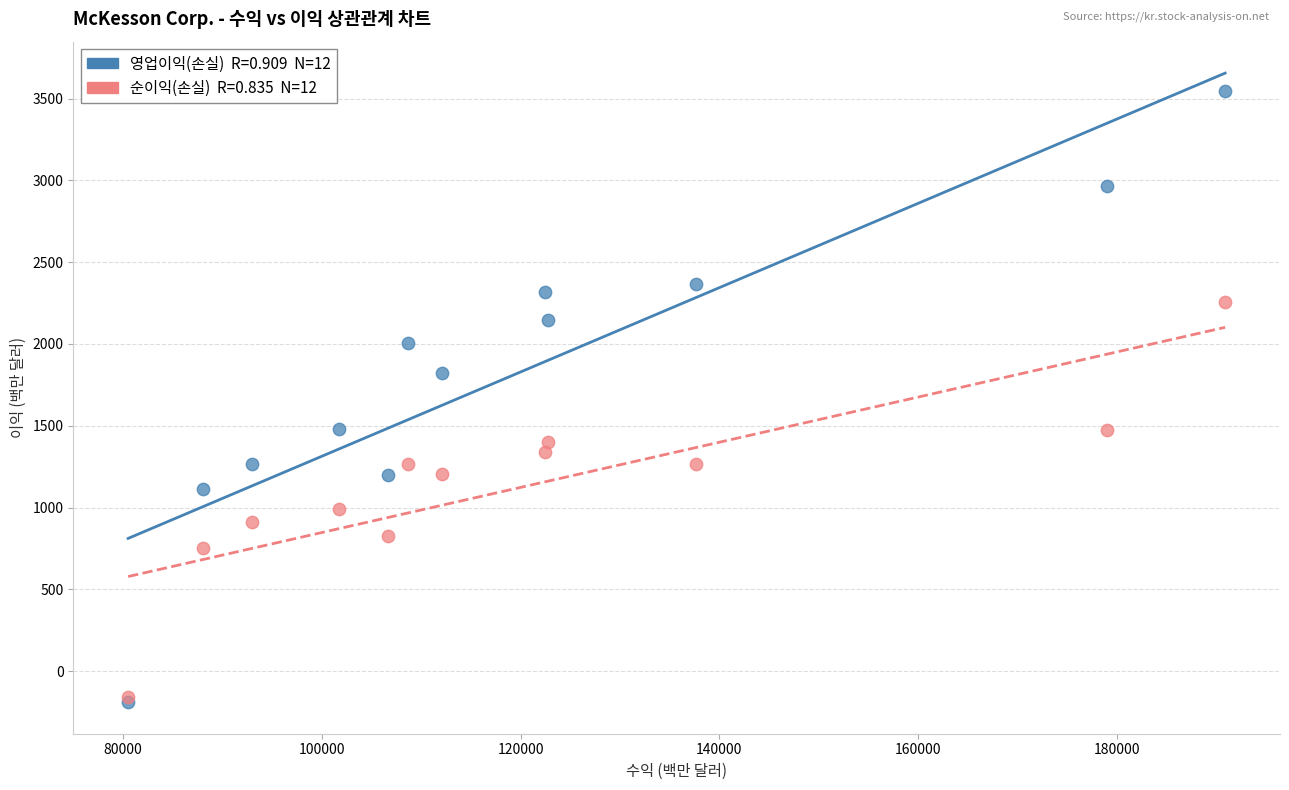

Across all series, what Y value is closest to 1677?

1821